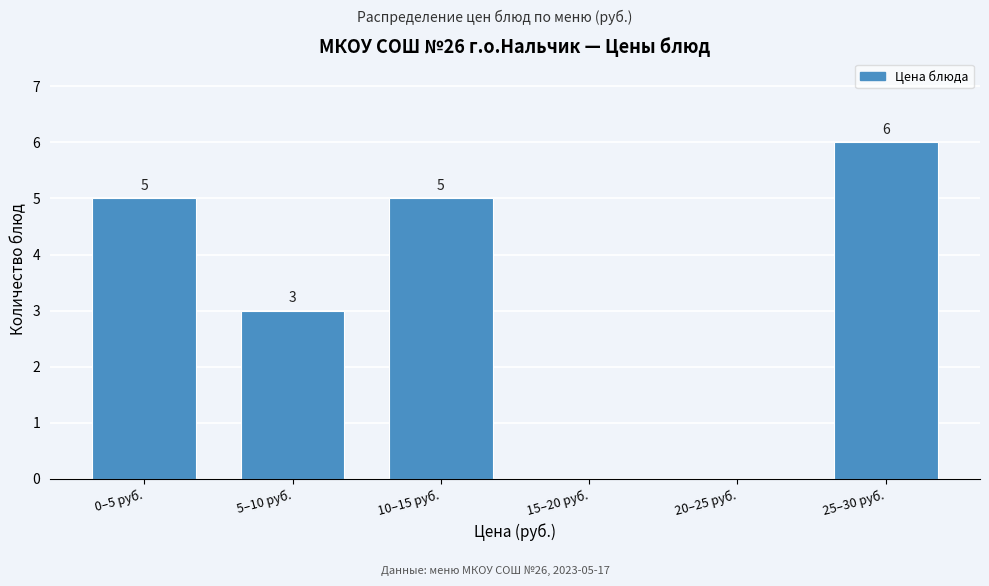

Reading left to right, extract all data points from this chart.

0–5 руб.=5	5–10 руб.=3	10–15 руб.=5	15–20 руб.=0	20–25 руб.=0	25–30 руб.=6